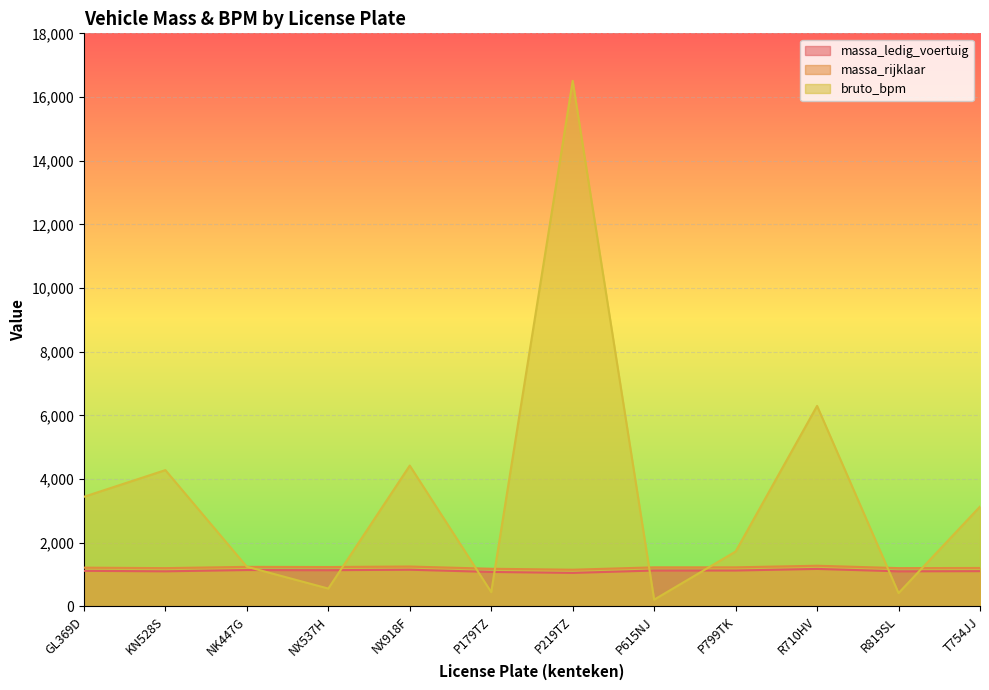

The value of bruto_bpm at P615NJ is 209. True or false?

True